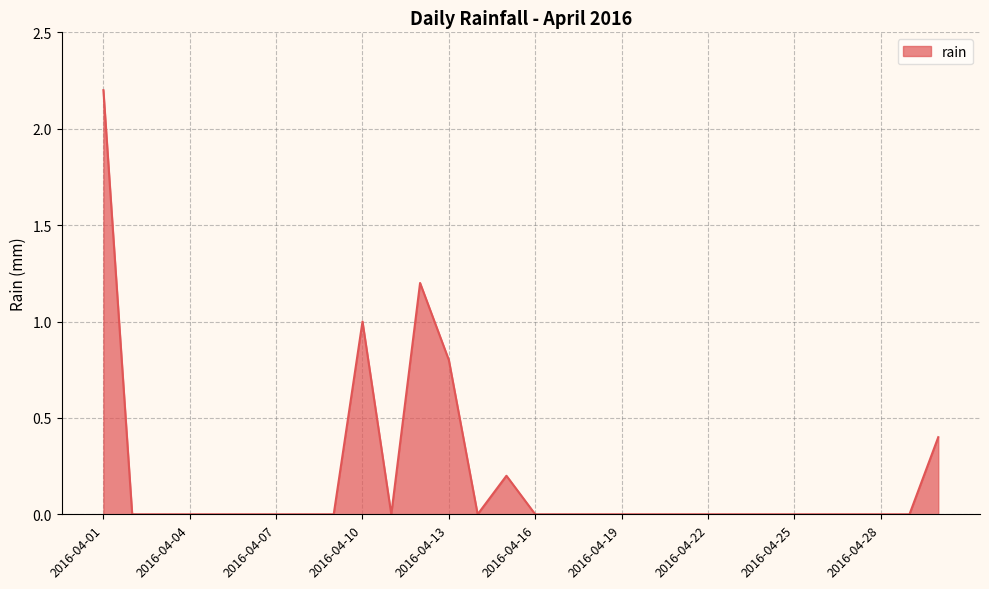

How many lines are shown in the chart?

1